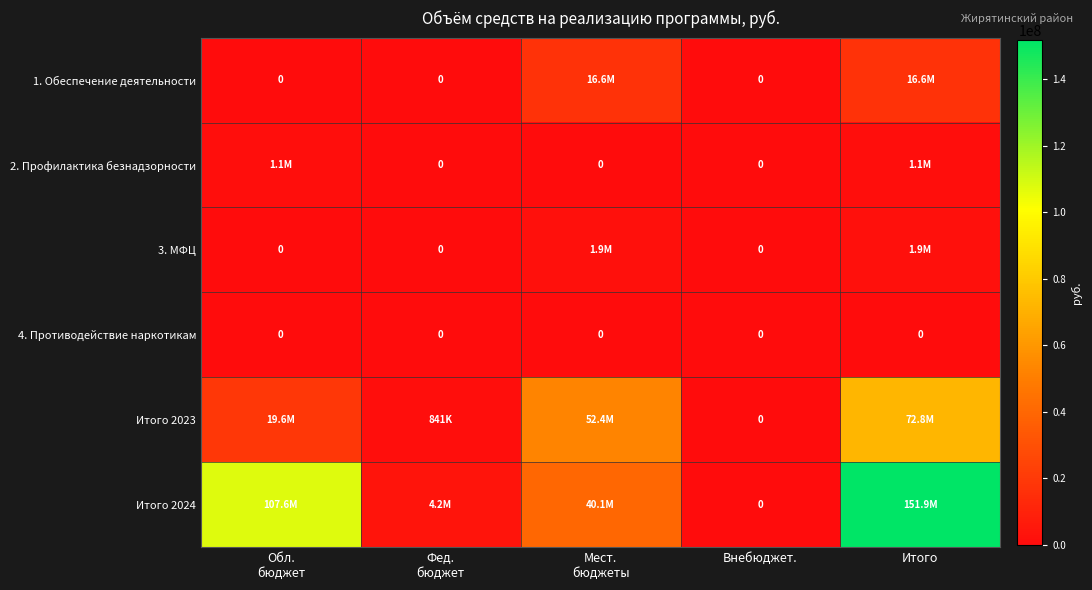

Where is 3. МФЦ nearest to the value 969078?

Обл. бюджет